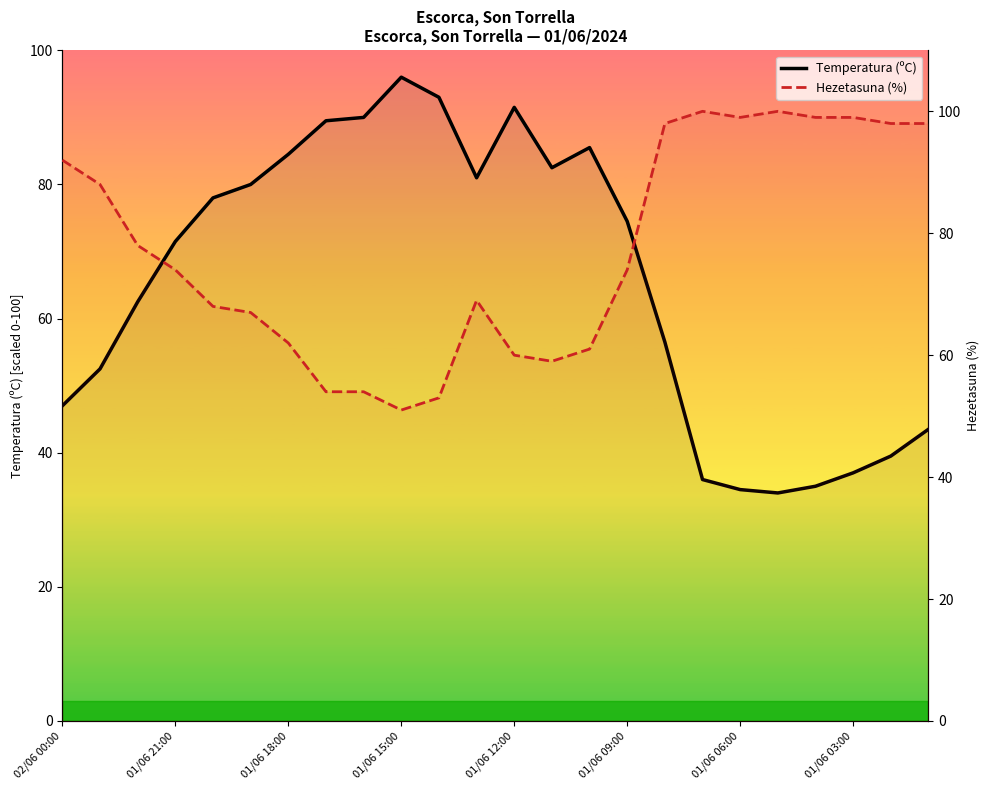

Reading left to right, list all the values displayed in this chart.

Temperatura (ºC): 47.0	52.5	62.5	71.5	78.0	80.0	84.5	89.5	90.0	96.0	93.0	81.0	91.5	82.5	85.5	74.5	56.5	36.0	34.5	34.0	35.0	37.0	39.5	43.5
Hezetasuna (%): 92.0	88.0	78.0	74.0	68.0	67.0	62.0	54.0	54.0	51.0	53.0	69.0	60.0	59.0	61.0	74.0	98.0	100.0	99.0	100.0	99.0	99.0	98.0	98.0